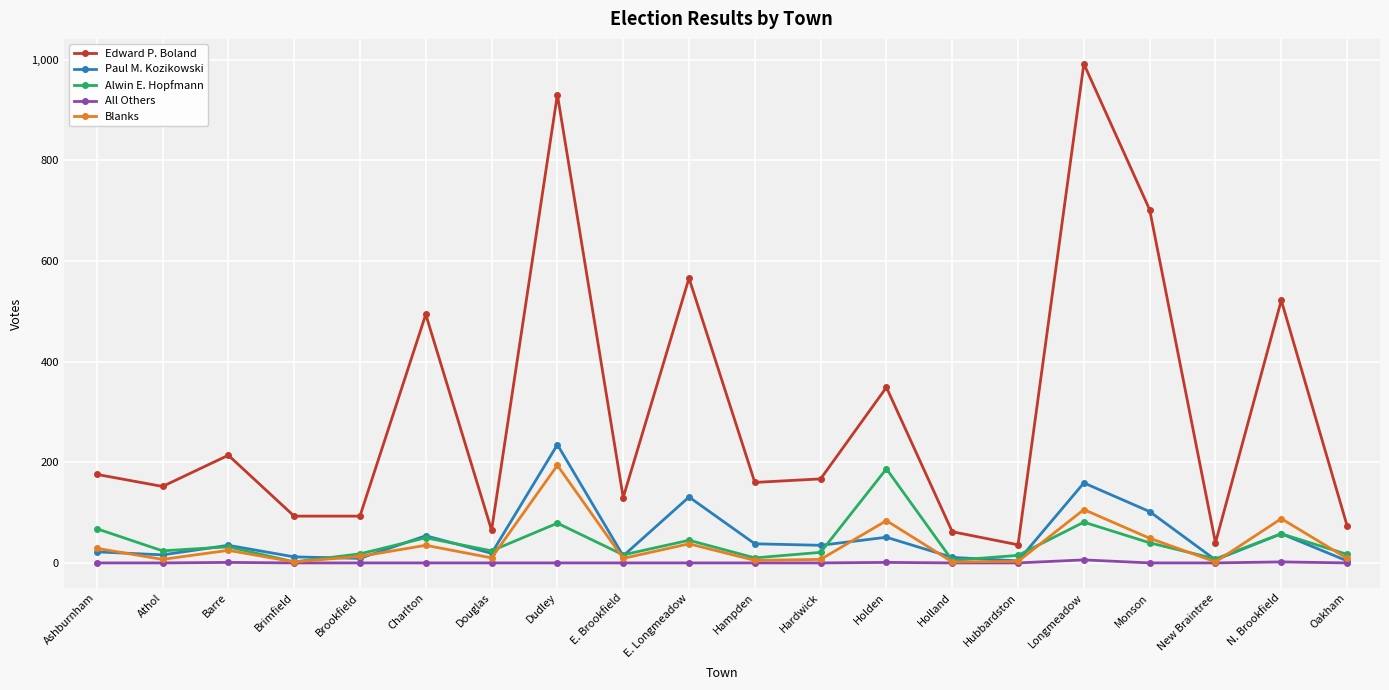

What is the difference between the second highest and minimum values in the All Others series?

2